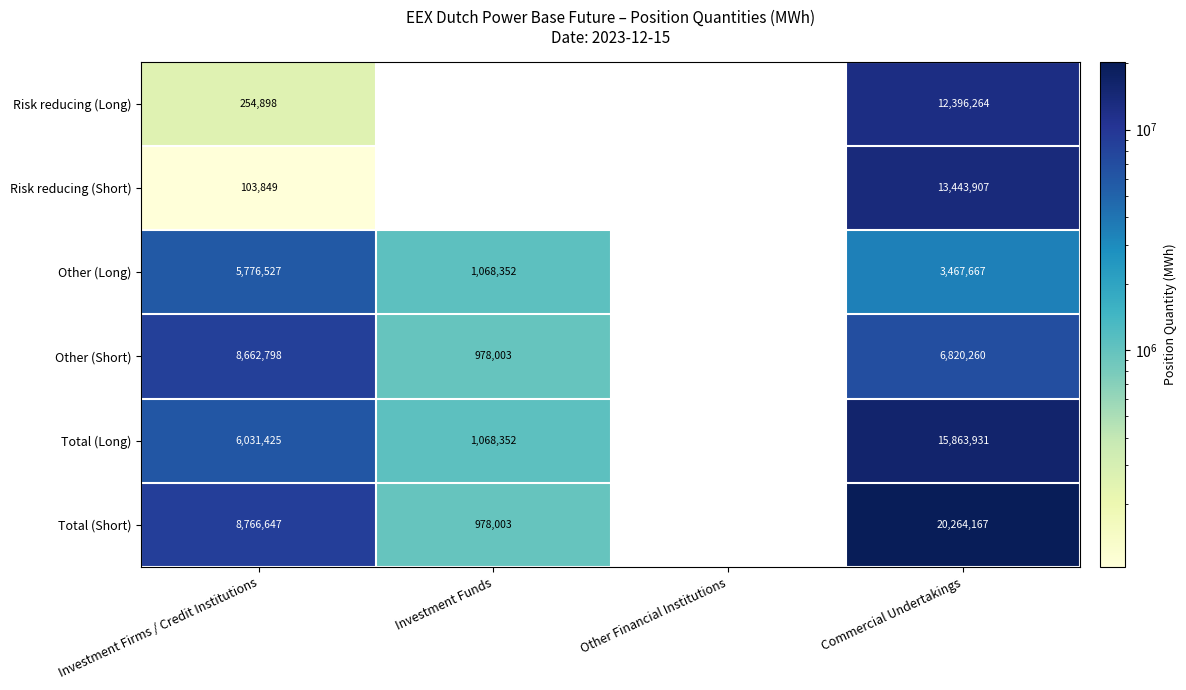

True or false: Total (Short) has a value of 20264167 at Commercial Undertakings.

True